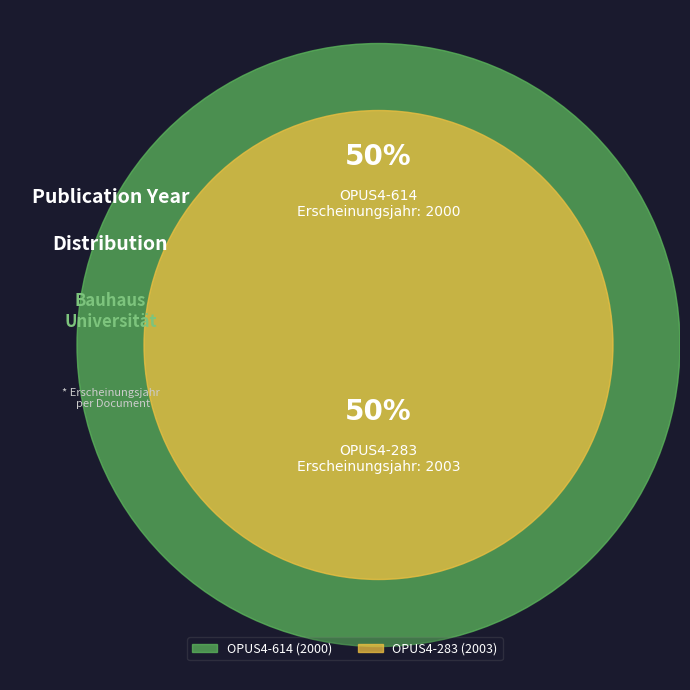

The OPUS4-283 slice represents 50% of the pie. True or false?

True